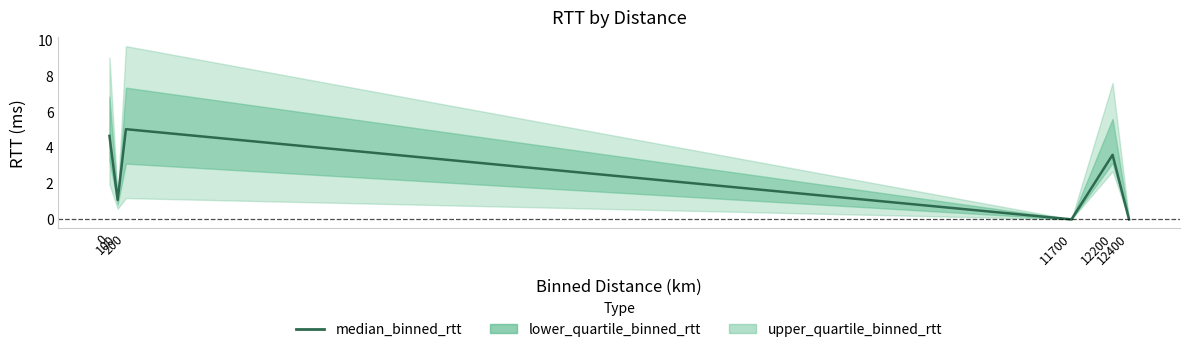

What is the change in value from 11700 to 12200?

+3.6